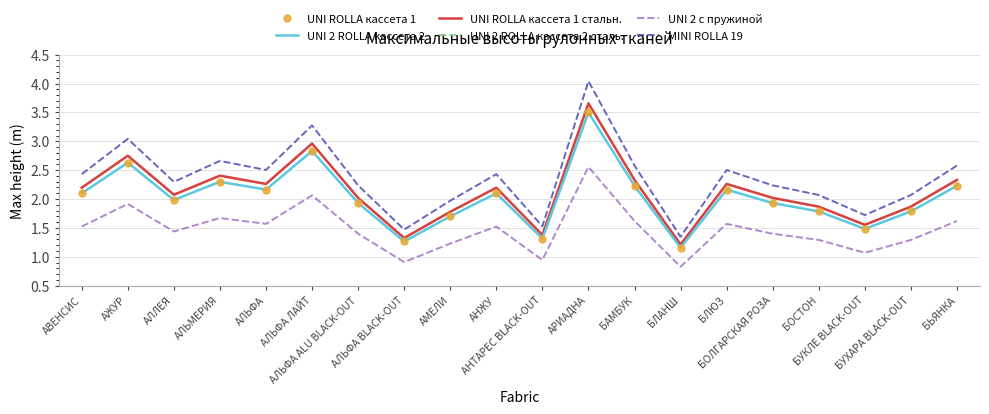

Between АЛЛЕЯ and АВЕНСИС, which is larger?

АВЕНСИС